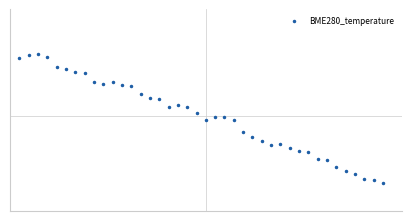

What is the difference between the maximum and second lowest values?

3.1